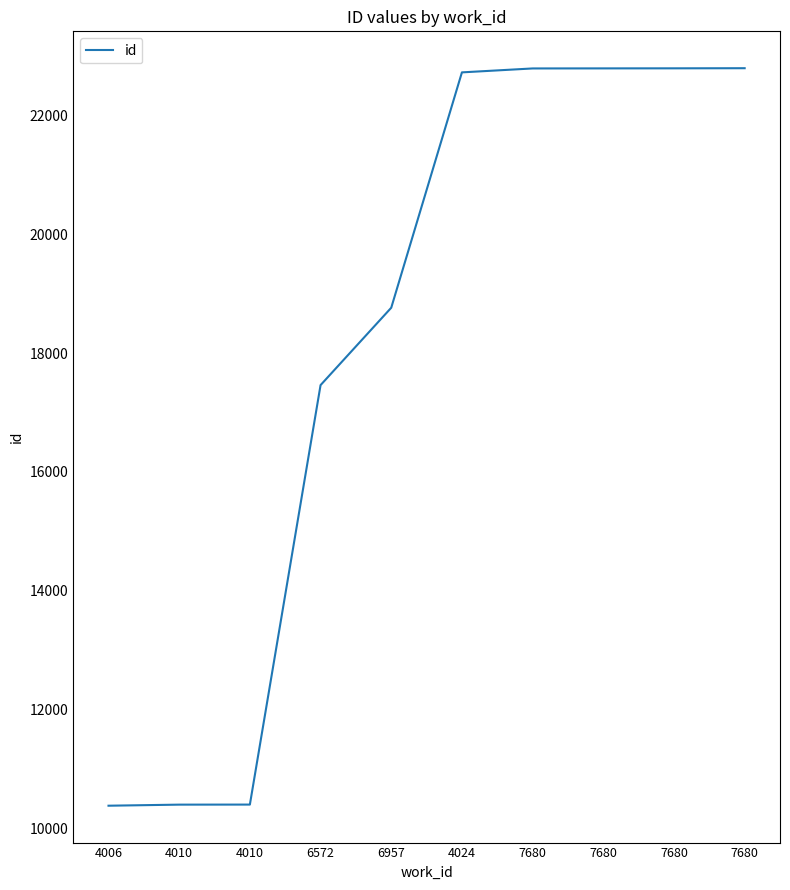

Does the chart have visible grid lines?

No